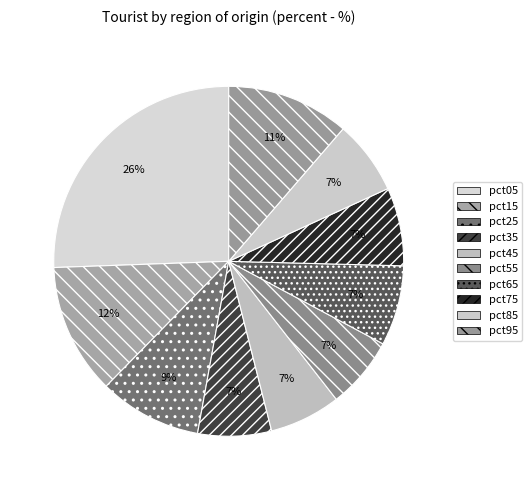

Count the number of slices in the pie.

10